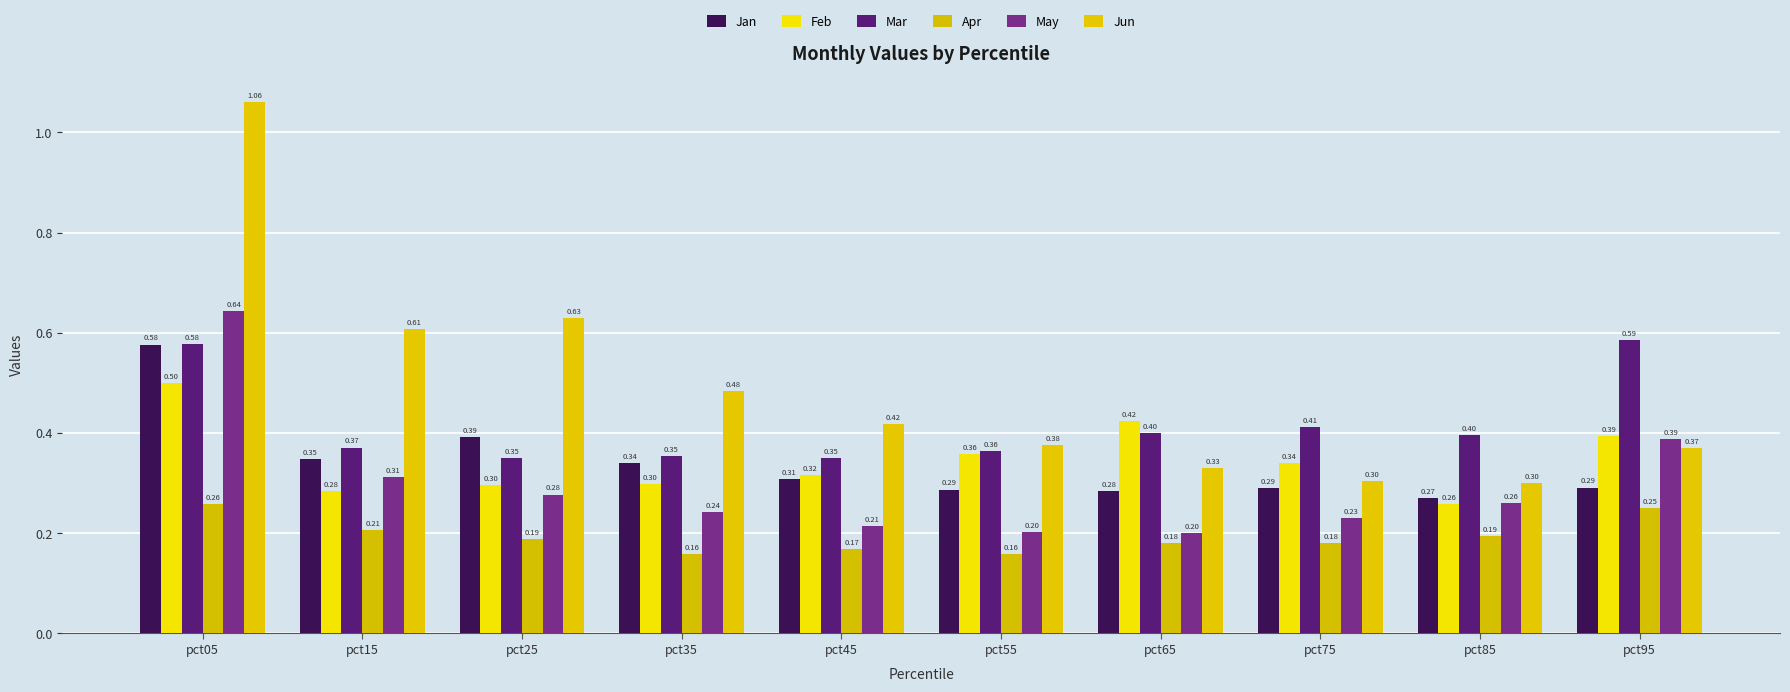

True or false: Jun has a value of 0.4 at pct55.

True